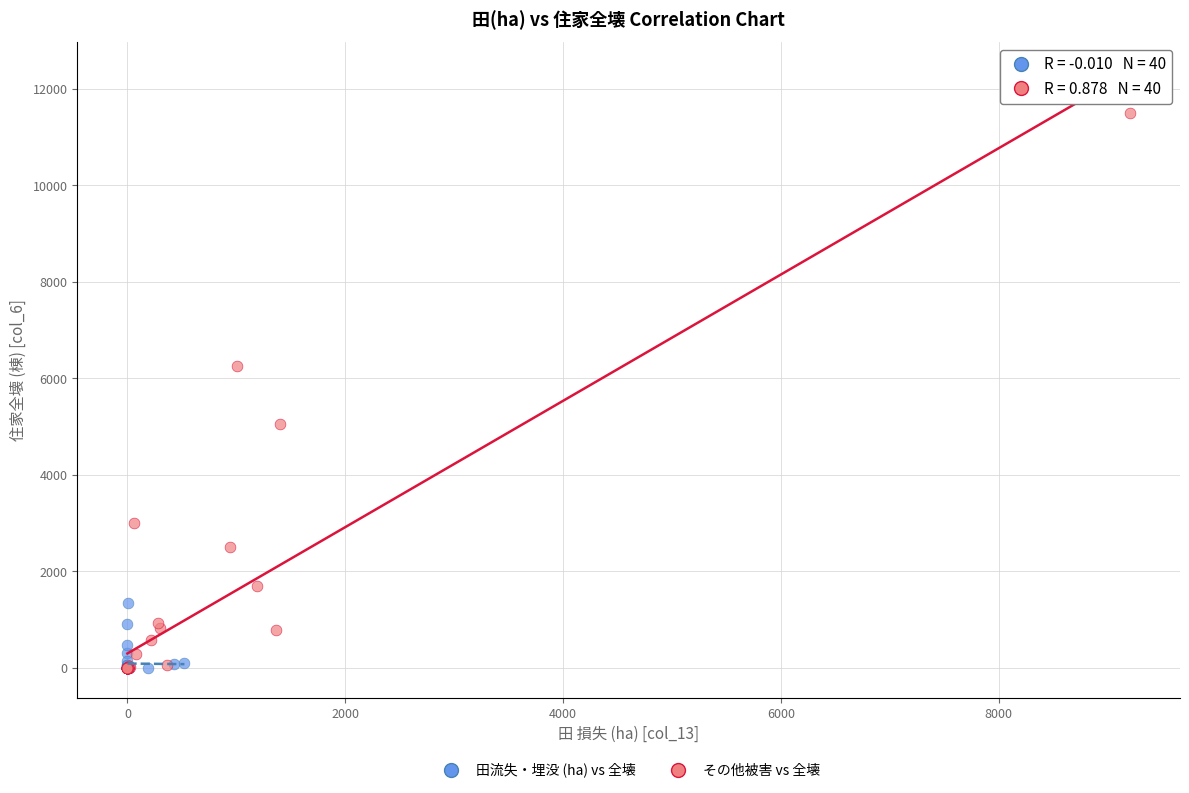

Which series contains the highest Y value?

その他被害 vs 全壊